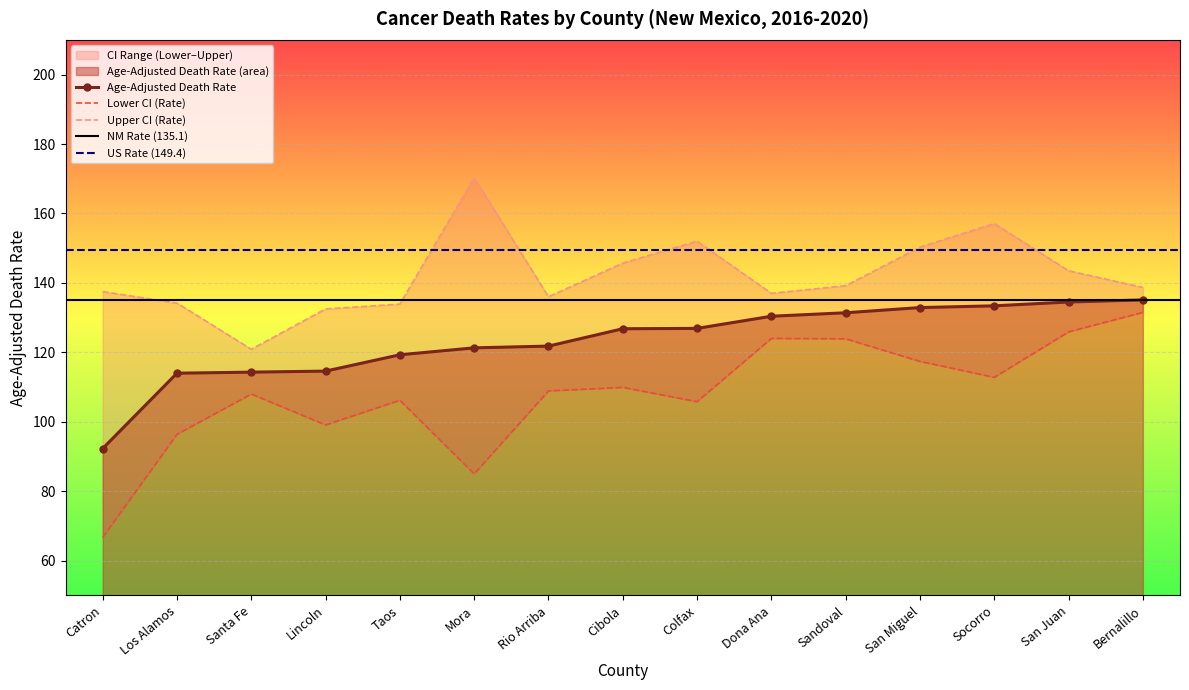

What is the difference between the highest and lowest values at Dona Ana?

13.0